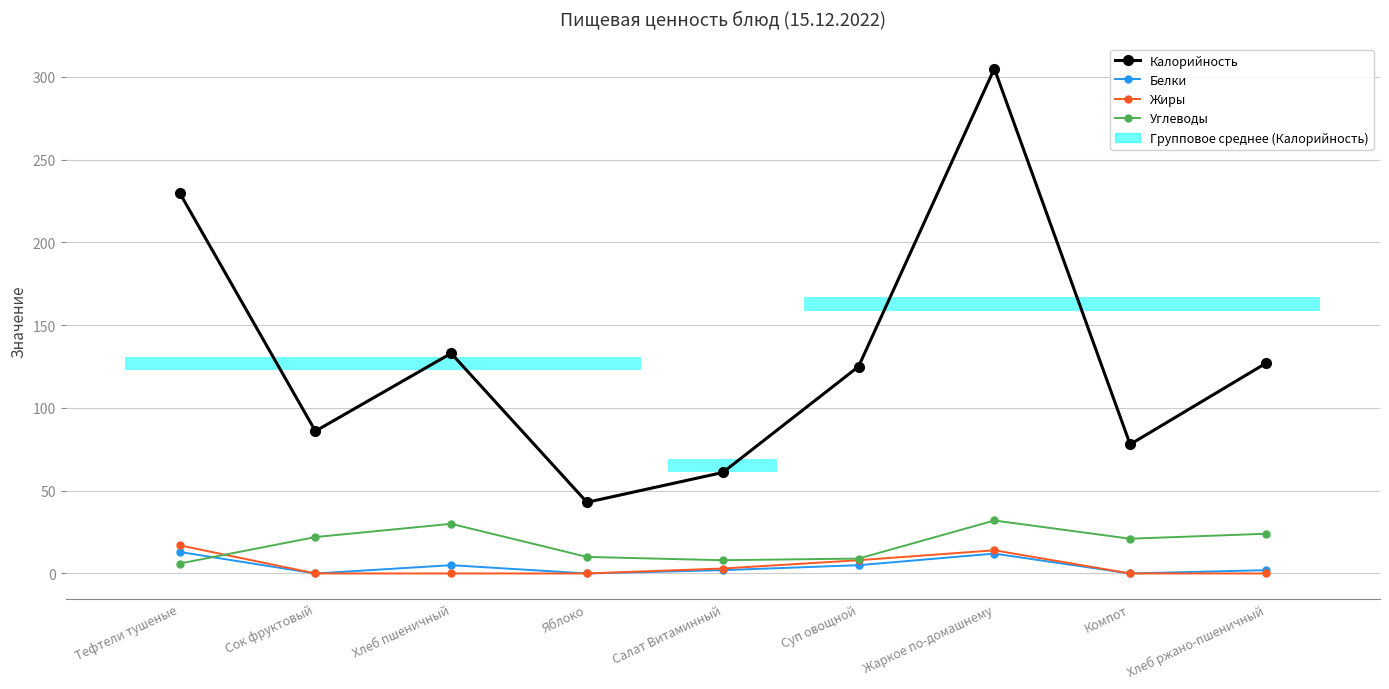

What is the sum of the Калорийность values at Сок фруктовый and Суп овощной?

211